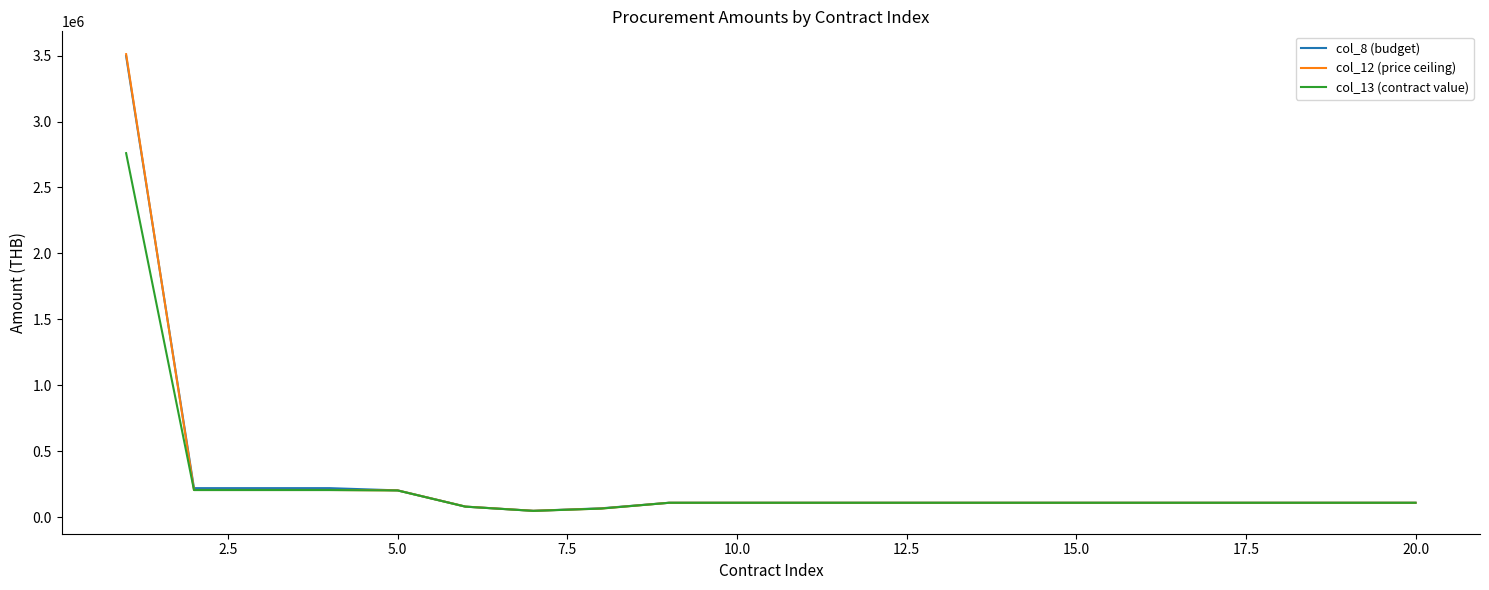

Which series has the largest range (max minus min)?

col_12 (price ceiling)